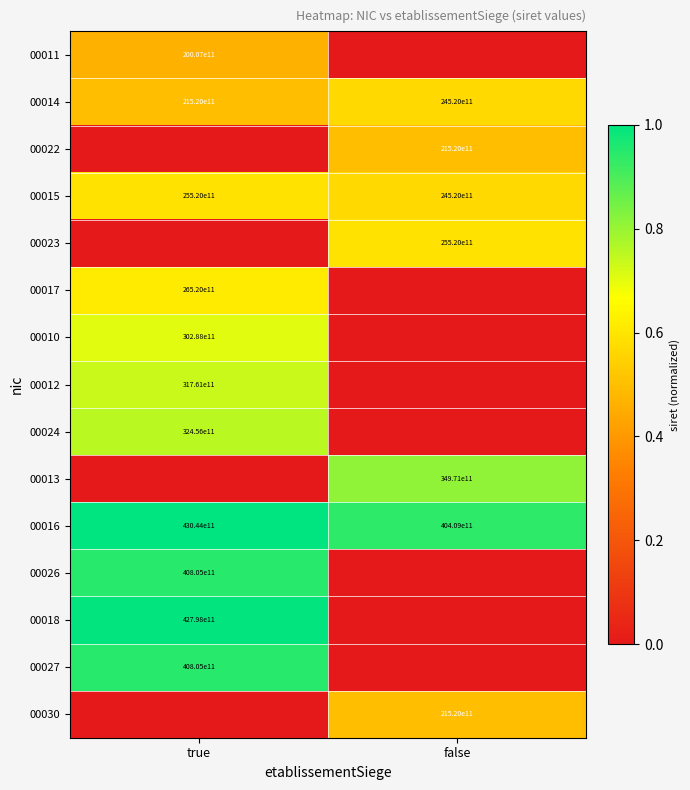

Where is 00015 nearest to the value 25020000000000?

true